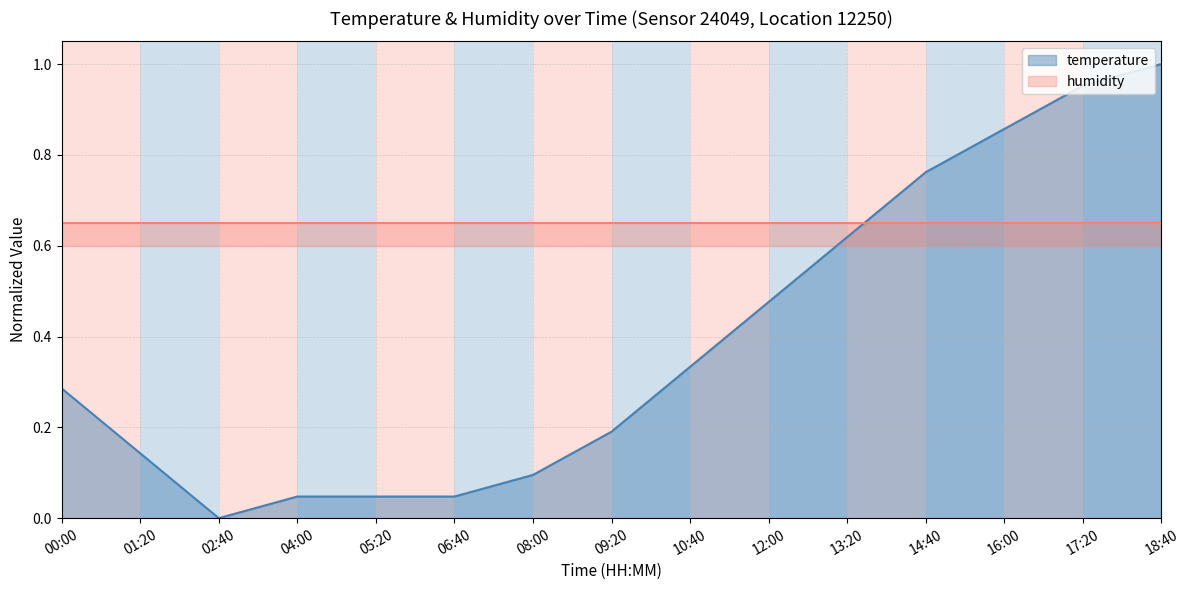

What is the difference between the values at 13:20 and 12:00?

0.1